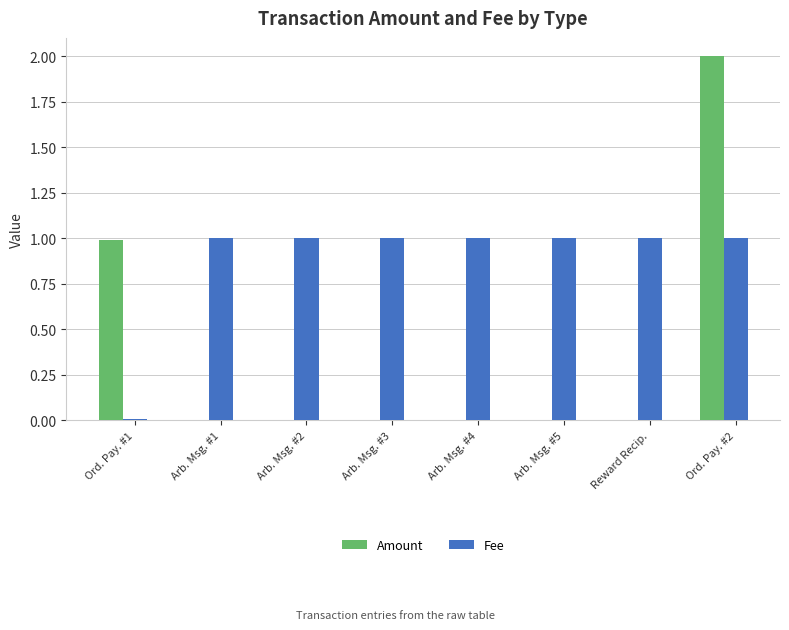

True or false: Fee has a value of 1.5 at Reward Recip..

False